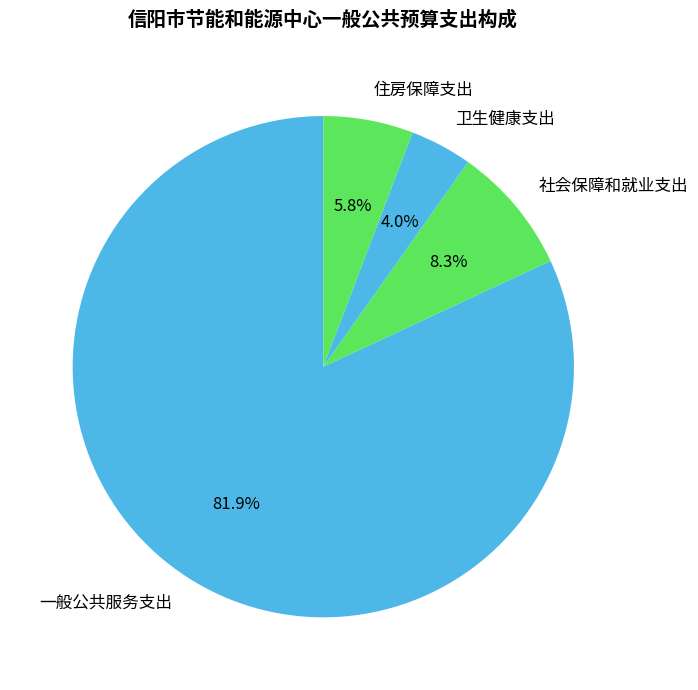

What percentage is the 一般公共服务支出 slice, to the nearest percent?

82%